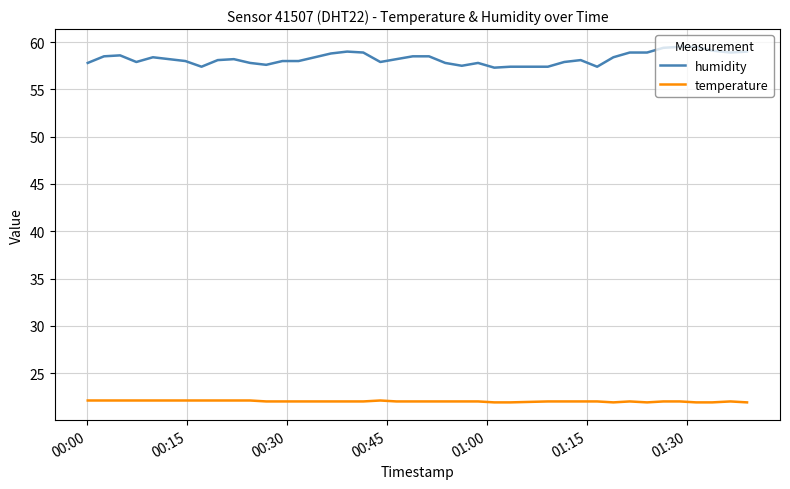

Does the chart display data point markers on the line(s)?

No